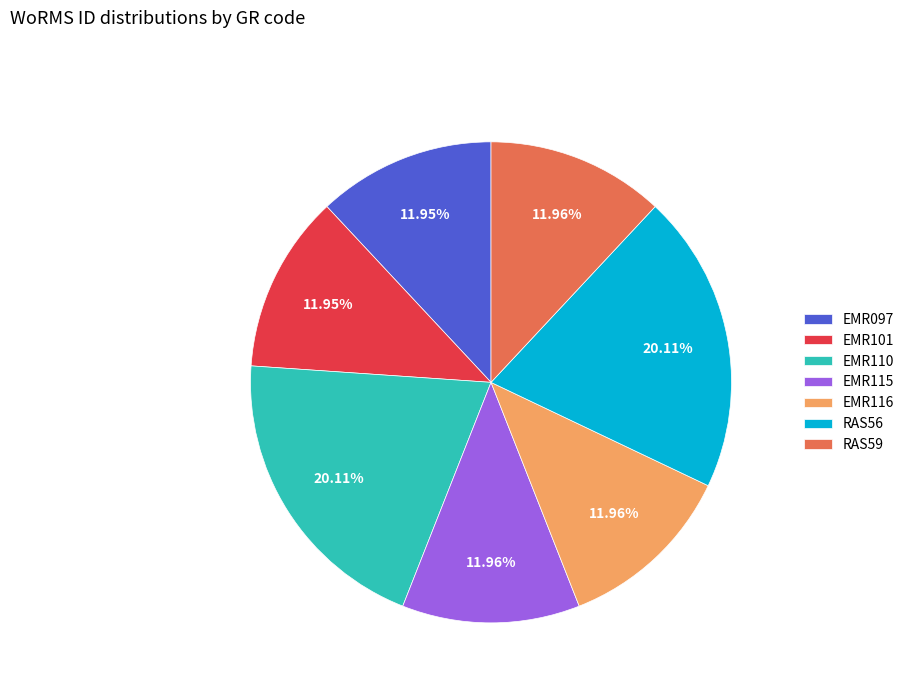

What is the ratio of the value at RAS59 to the value at EMR101?

1.0